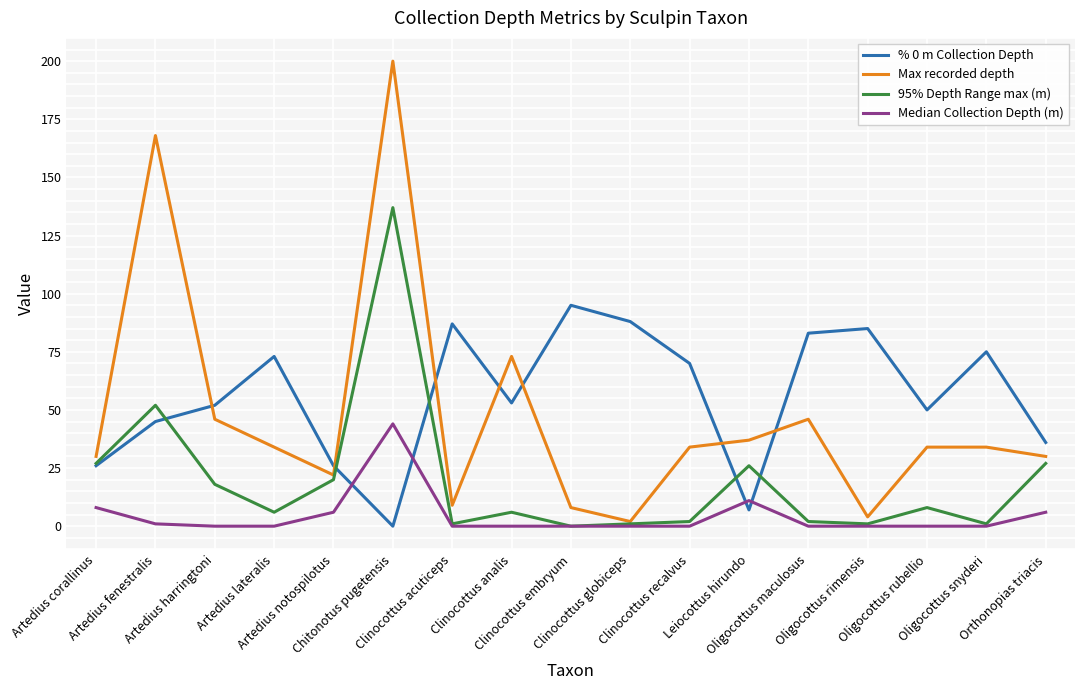

List the series in order of their overall mean, lowest first.

Median Collection Depth (m), 95% Depth Range max (m), Max recorded depth, % 0 m Collection Depth